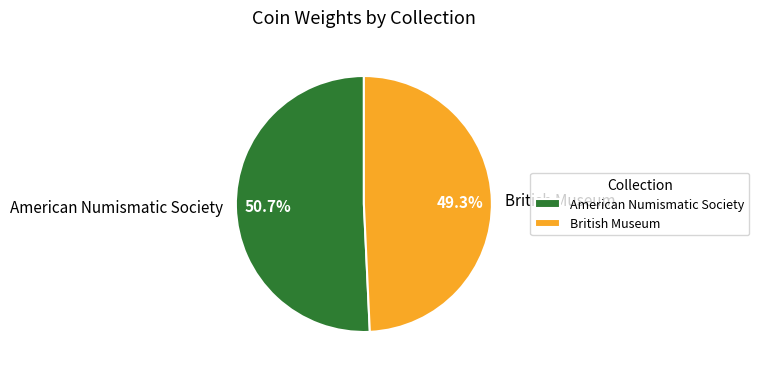

What is the majority slice?

American Numismatic Society